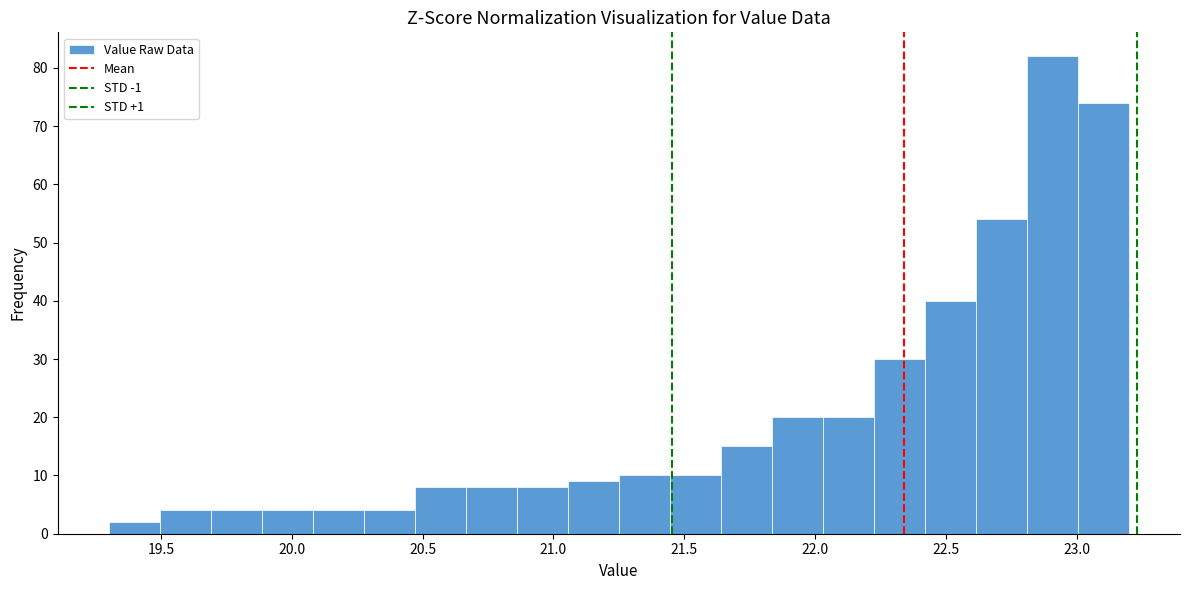

Read against the x-axis, roughly where is the centre of the tallest bar?

22.90